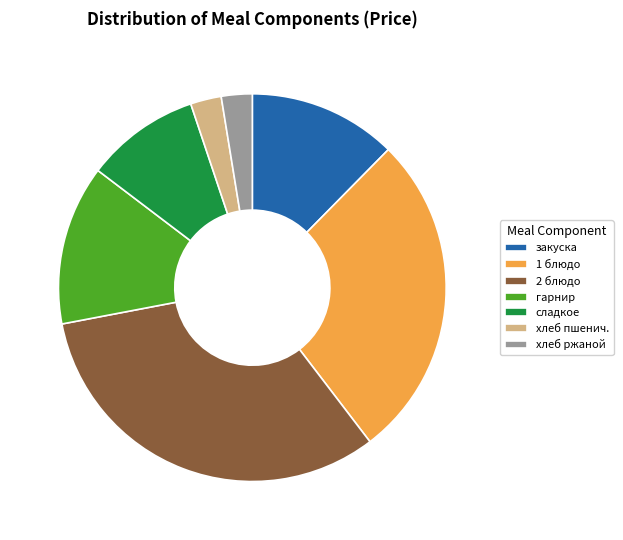

Which has a higher value, 2 блюдо or гарнир?

2 блюдо